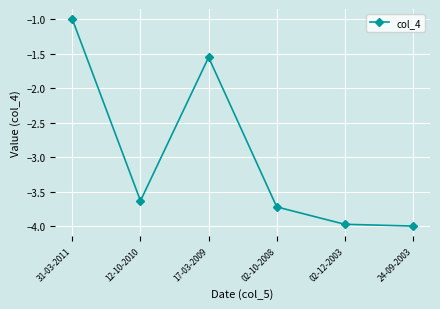

At which category does the data reach its first local peak?

17-03-2009